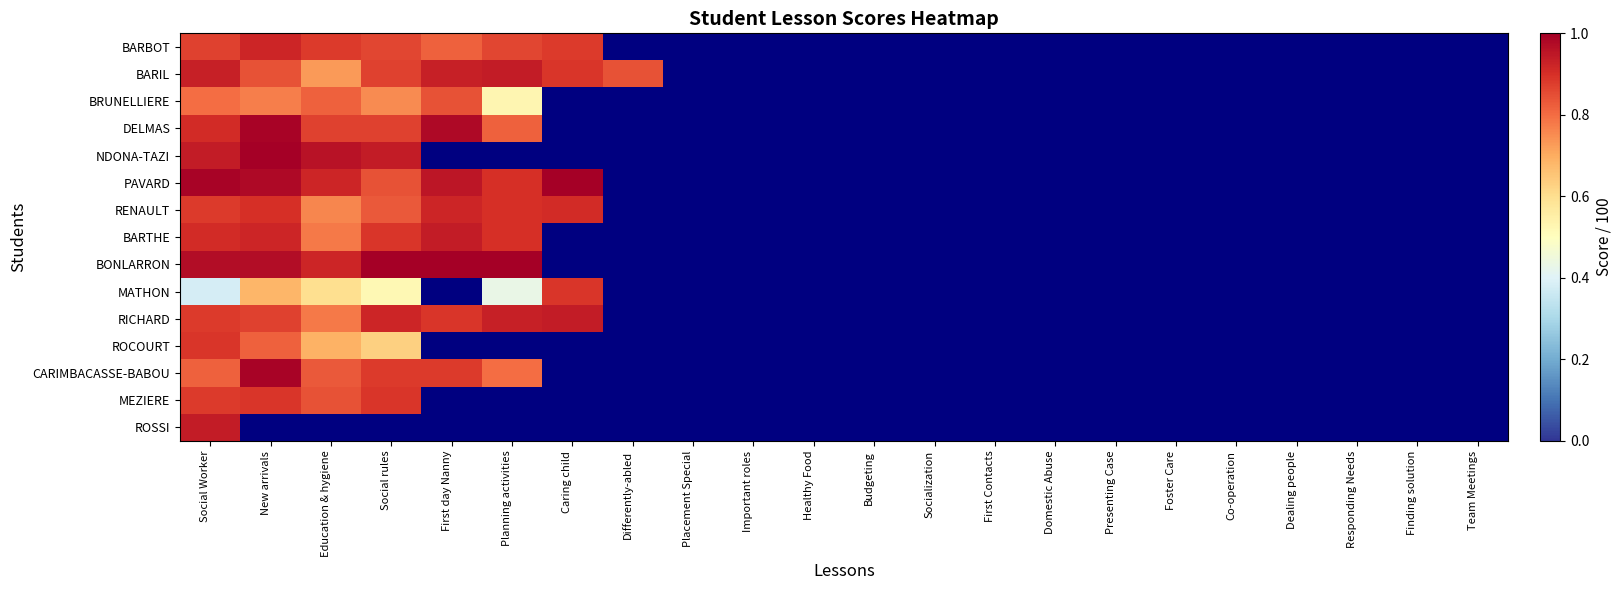

At Differently-abled, list the series in order from smallest to largest.

BARBOT, BARIL, BRUNELLIERE, DELMAS, NDONA-TAZI, PAVARD, RENAULT, BARTHE, BONLARRON, MATHON, RICHARD, ROCOURT, CARIMBACASSE-BABOU, MEZIERE, ROSSI